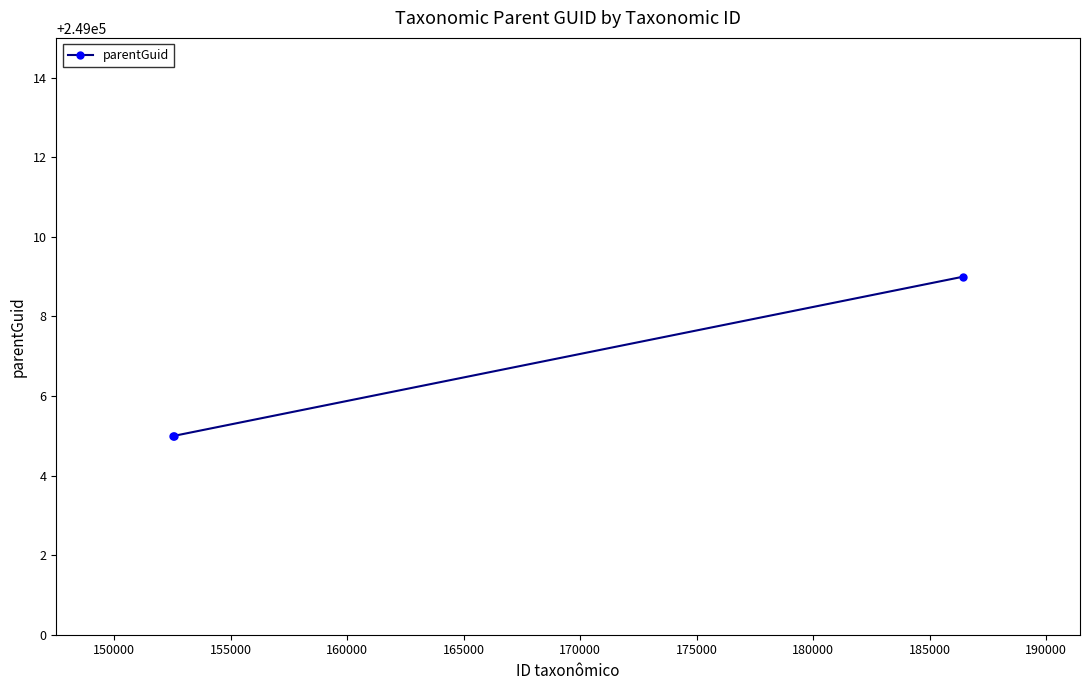

Count the number of values greater than 249005.

1